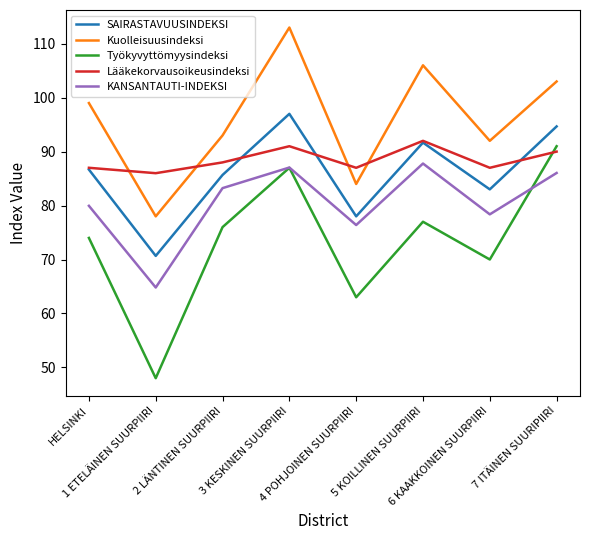

True or false: KANSANTAUTI-INDEKSI and SAIRASTAVUUSINDEKSI cross at least once.

False